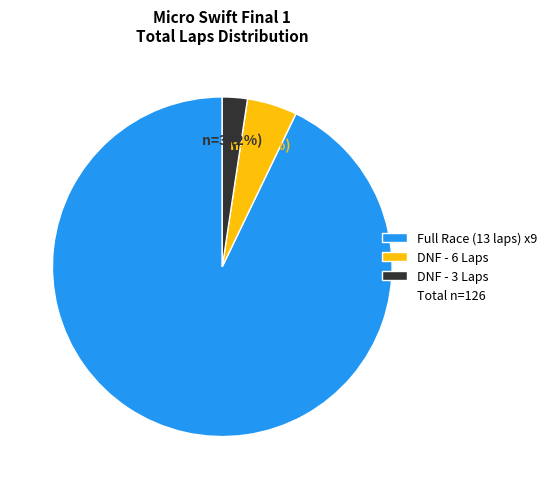

Does any single category account for the majority?

Yes